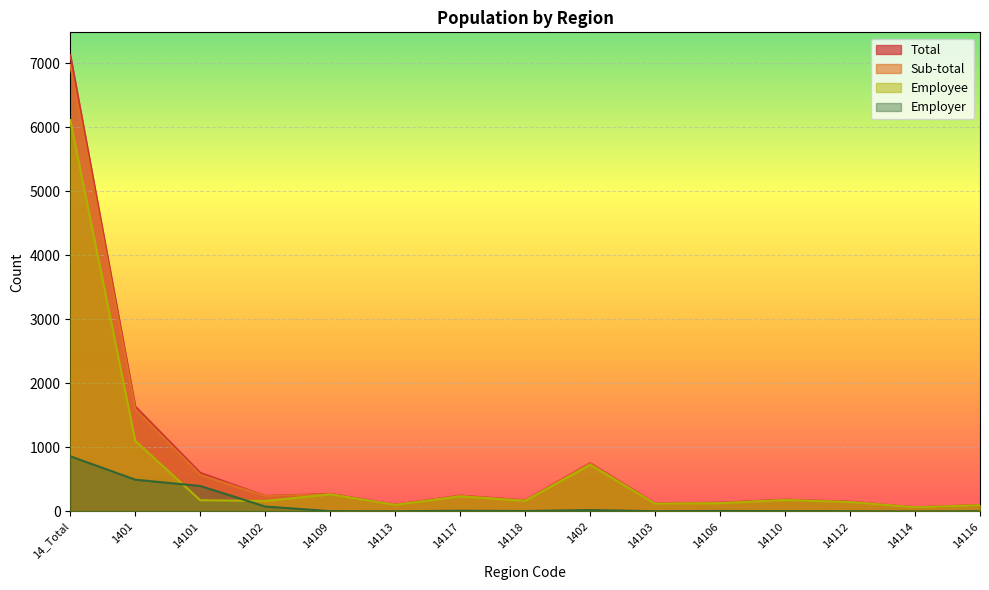

How many distinct data groups are displayed?

4